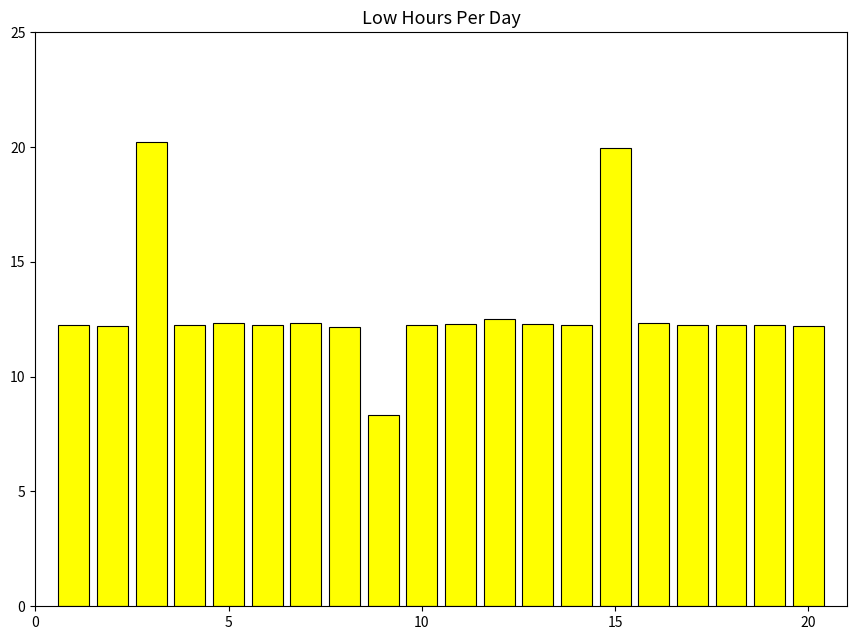

What is the sum of all values?

257.3